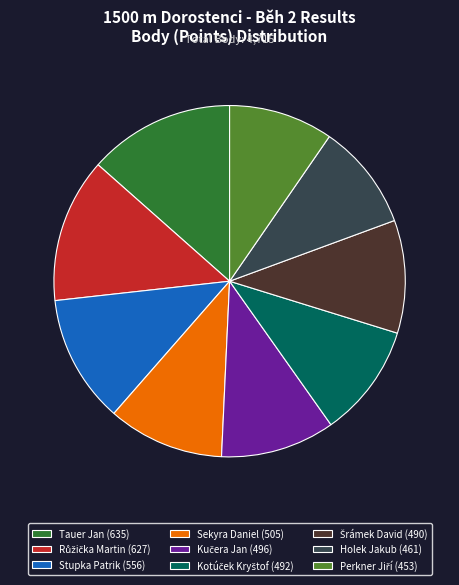

Is the sum of Sekyra Daniel (505) and Holek Jakub (461) greater than half?

No